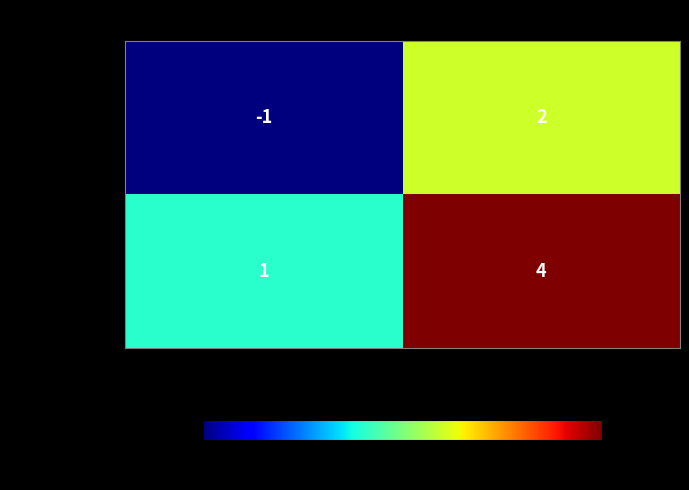

Reading left to right, list all the values displayed in this chart.

3e08d489...b02: direction=-1	io_index=2
e7af28a7...879: direction=1	io_index=4